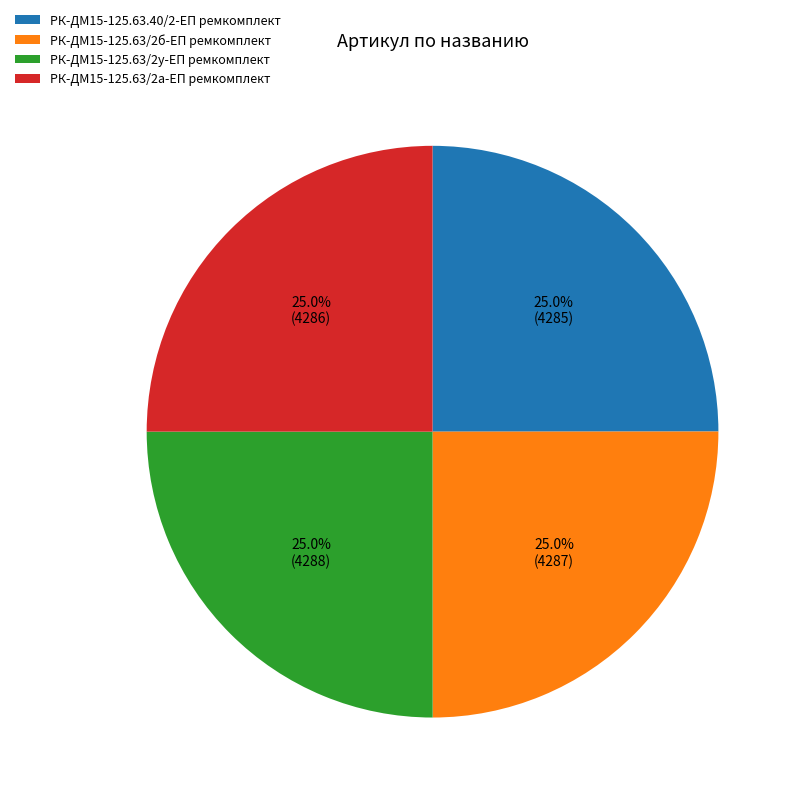

How many segments does this pie chart have?

4